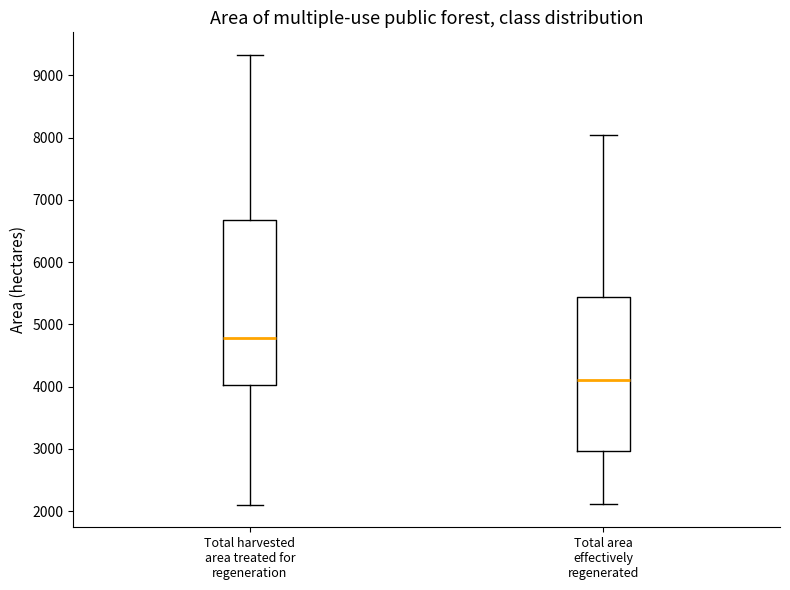

Where does the upper whisker of the box for Total area effectively regenerated end on the y-axis? The values are not printed on the chart, so give them approximately, as read against the axis.

8000